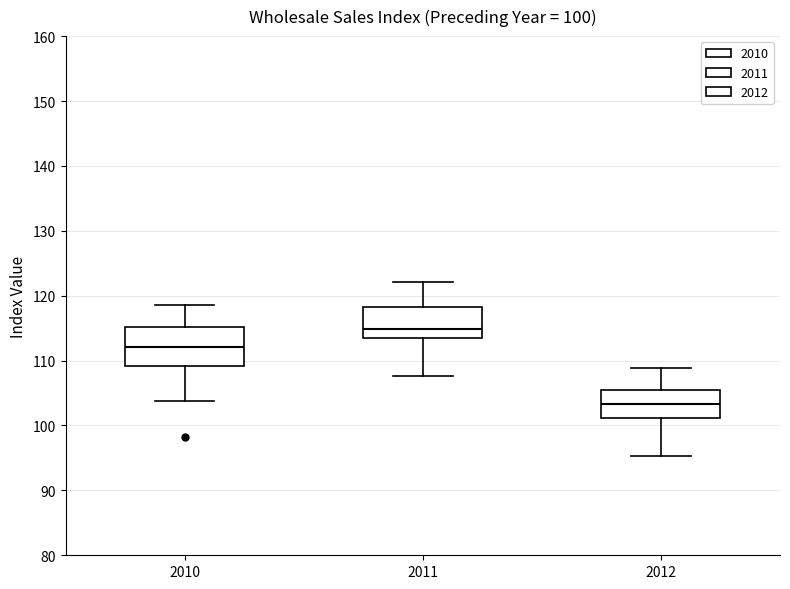

Which box's median line is the lowest?

2012